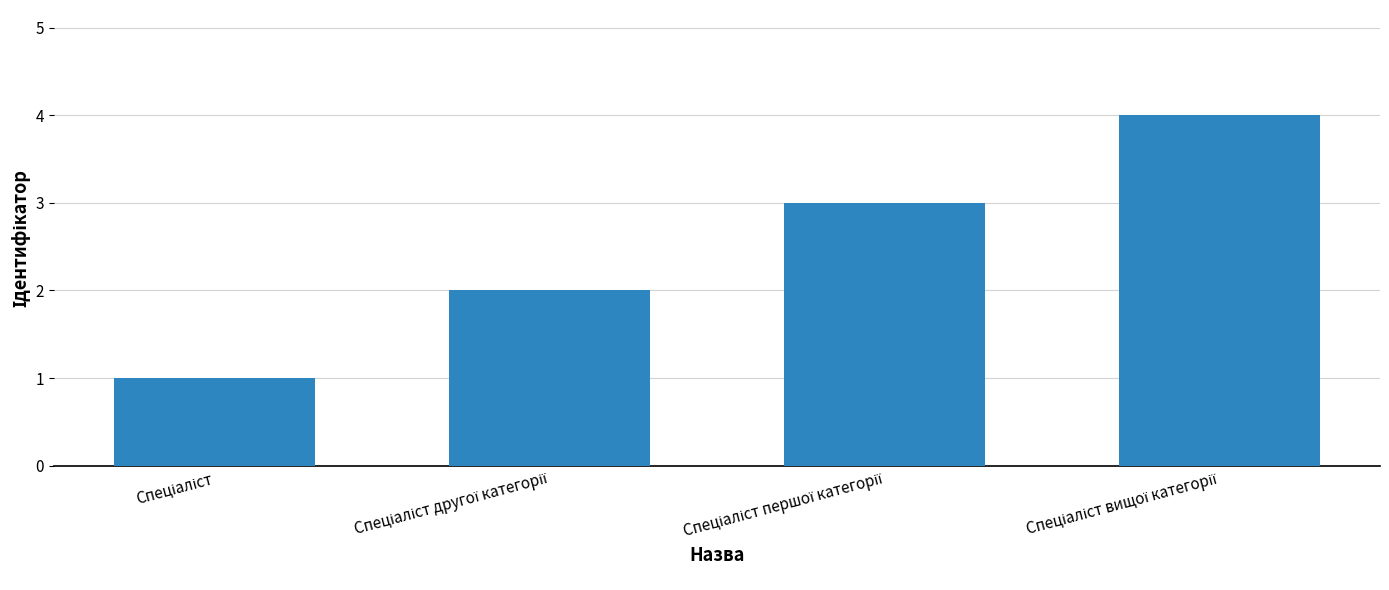

How many series are shown in this chart?

1